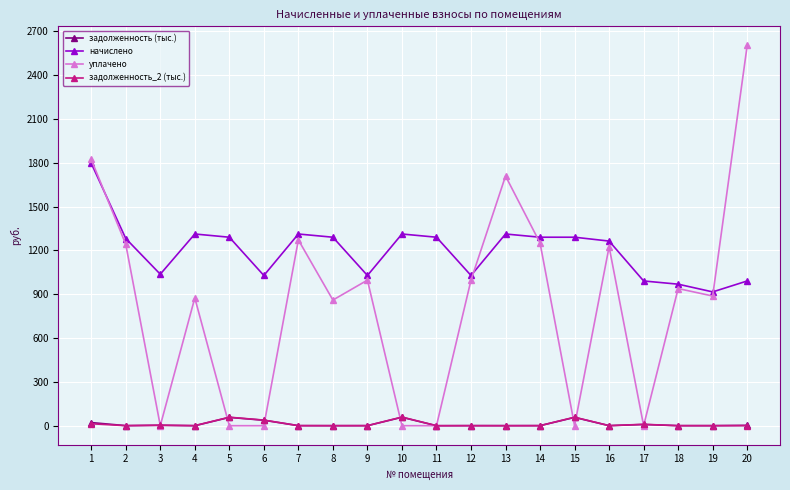

Is it true that начислено equals 1264.0 at 16?

True